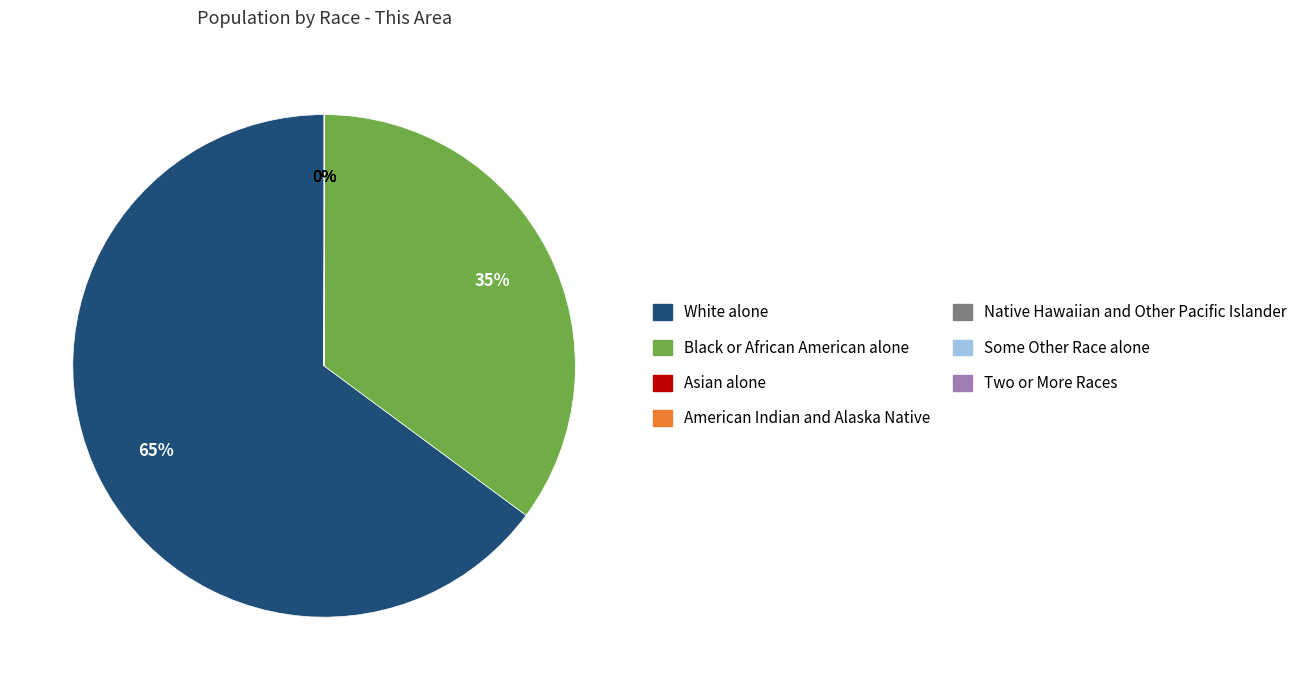

To the nearest percent, what is the average slice percentage?

14%